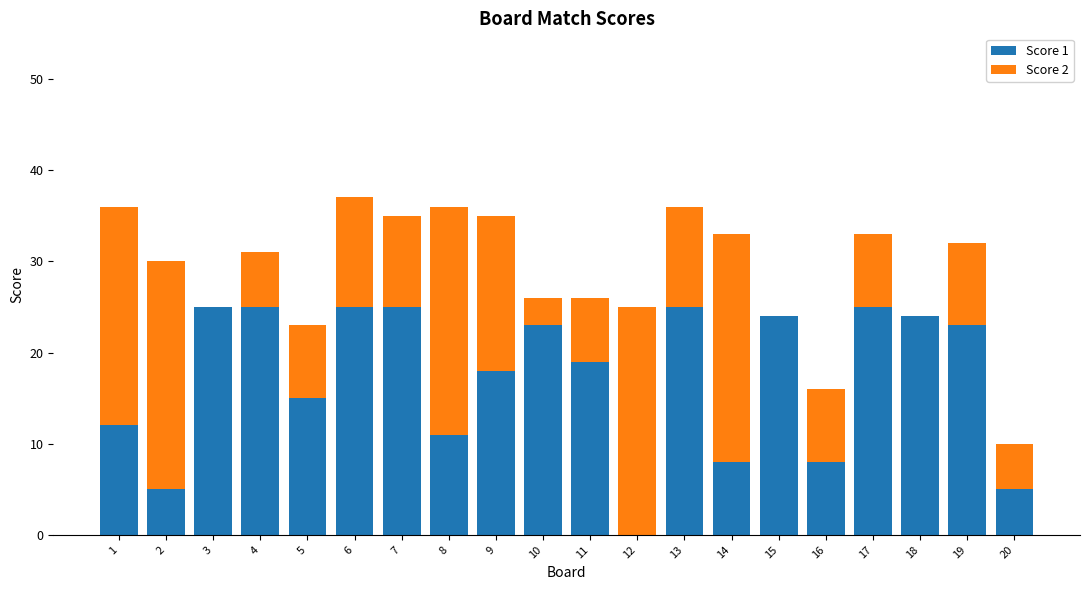

What is the highest value of the Score 1 series?

25